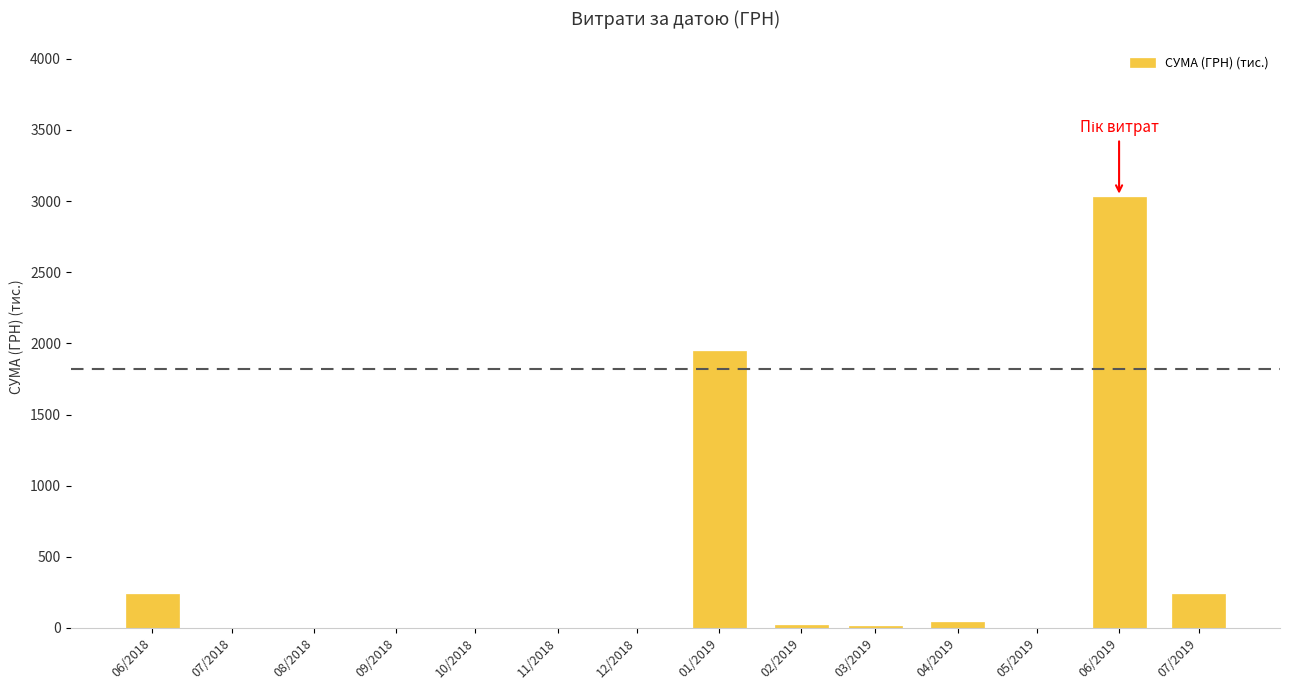

At which label does the data first exceed 41?

06/2018